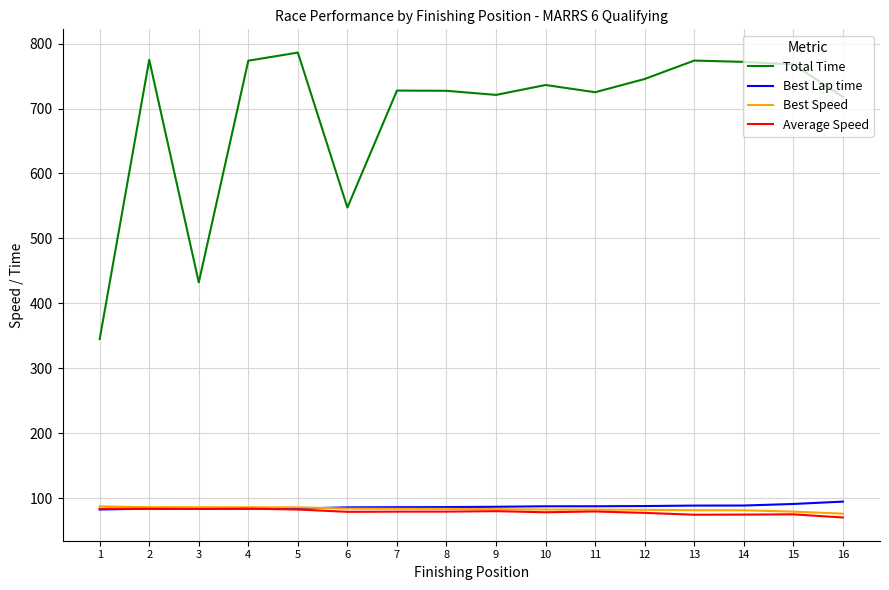

True or false: Best Speed and Total Time intersect in this chart.

False